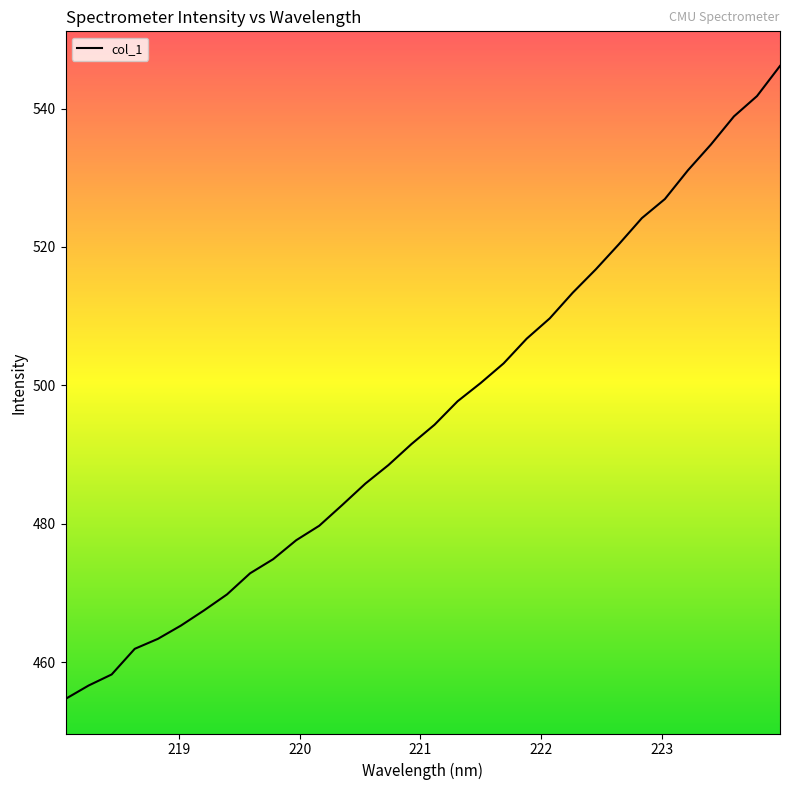

What is the greatest value displayed?

546.2